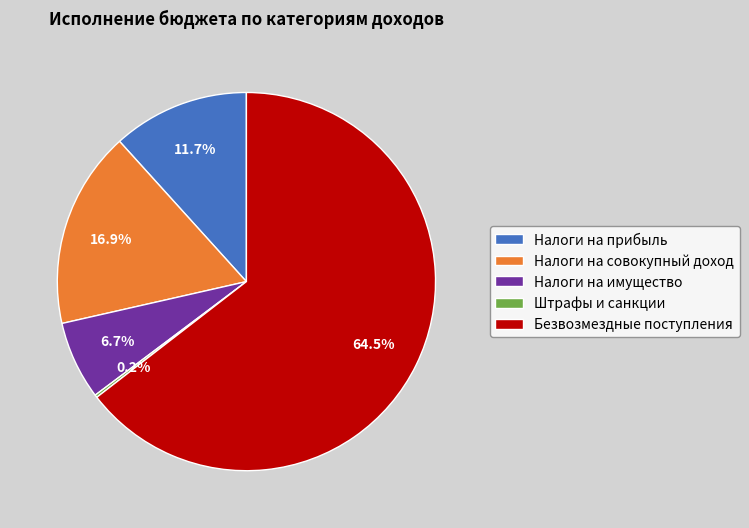

How much of the chart is everything except Налоги на совокупный доход?

83.1%